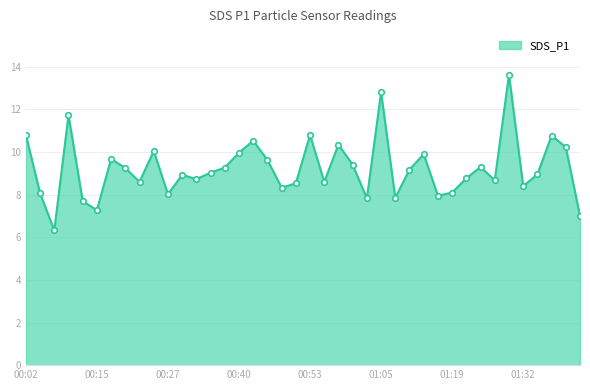

What is the sum of all values?

368.9